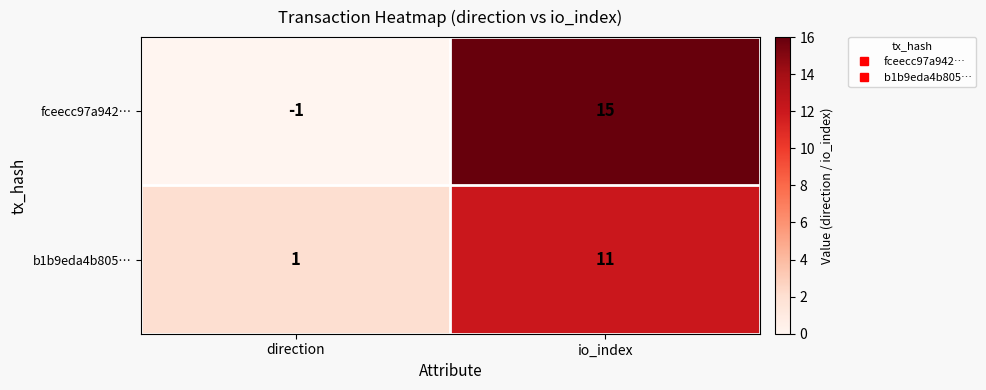

How many distinct data groups are displayed?

2